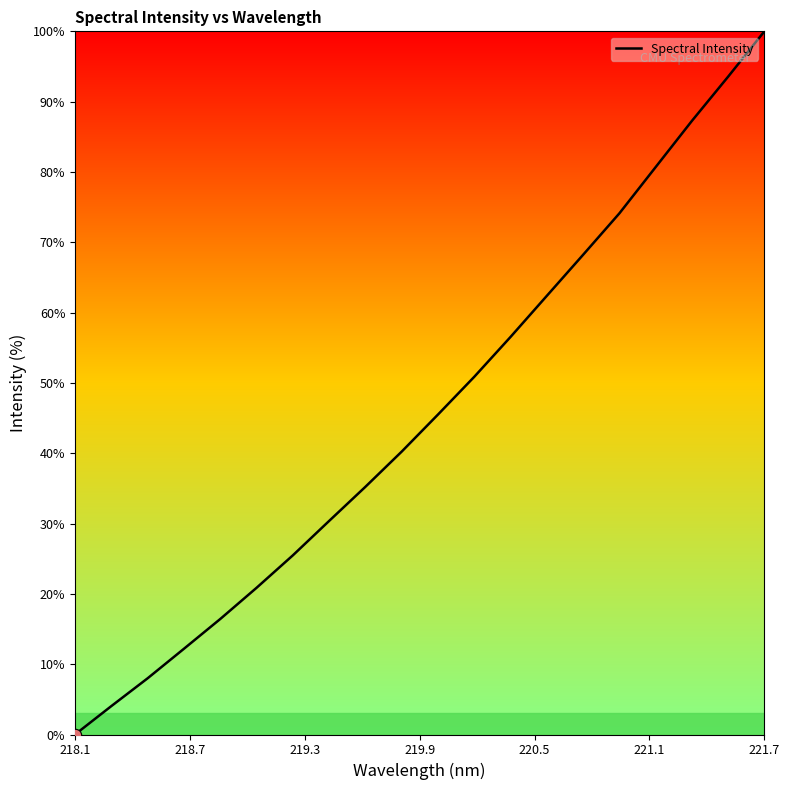

What is the difference between the maximum and minimum values?

100.0